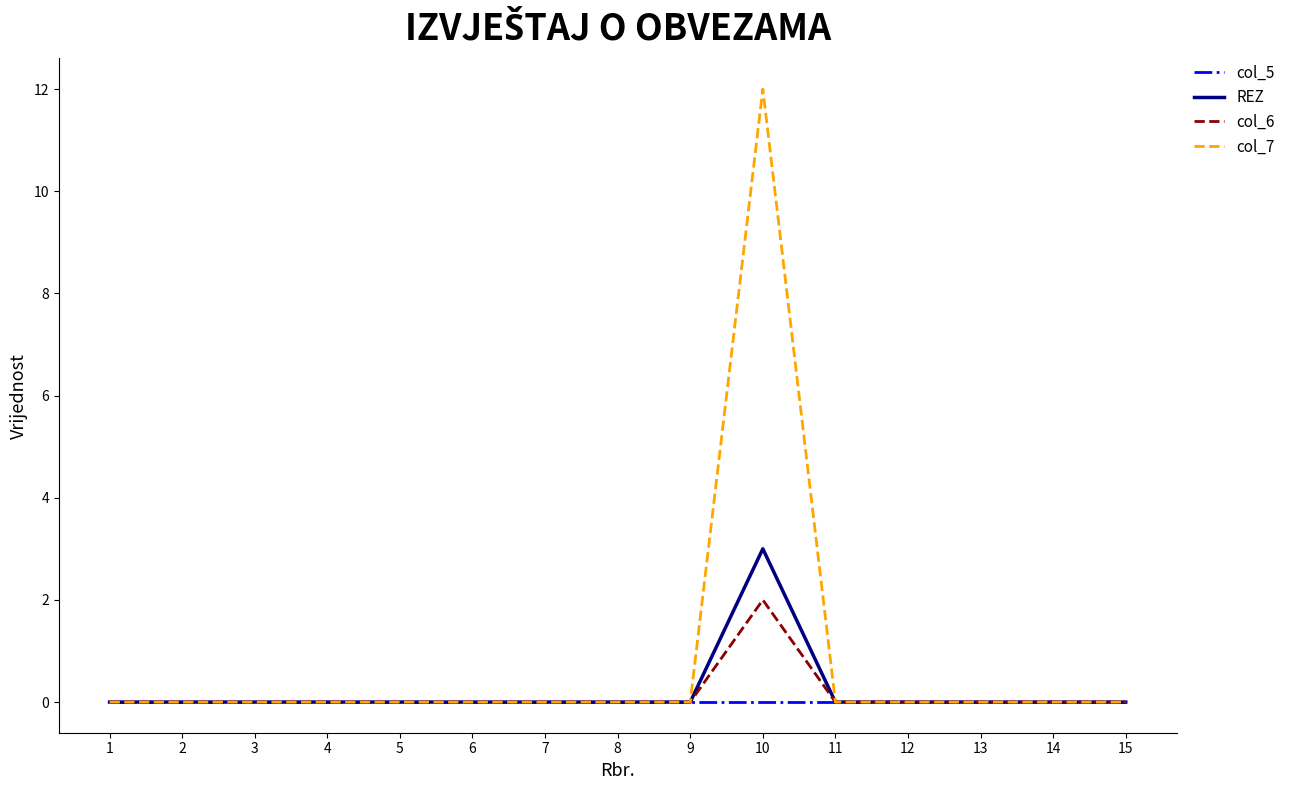

What are all the series names shown in the legend?

col_5, REZ, col_6, col_7